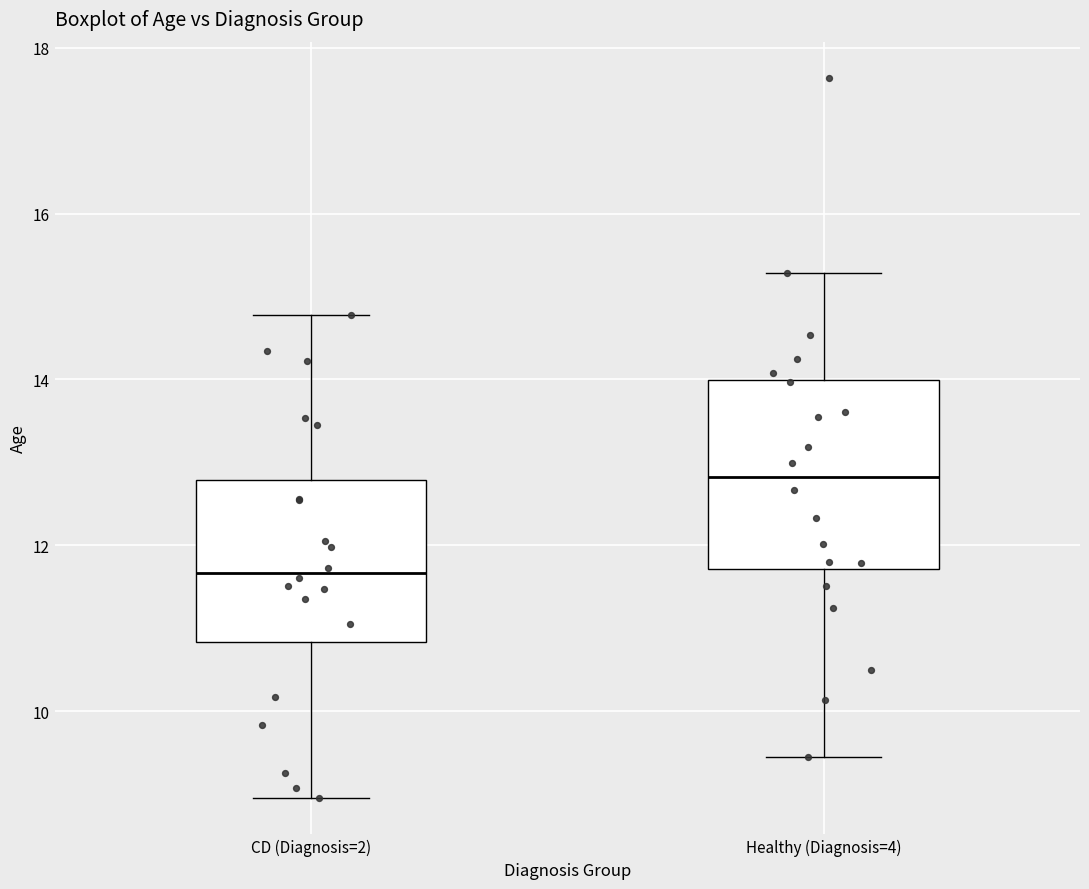

Where does the upper whisker of the box for CD (Diagnosis=2) end on the y-axis? The values are not printed on the chart, so give them approximately, as read against the axis.

14.8